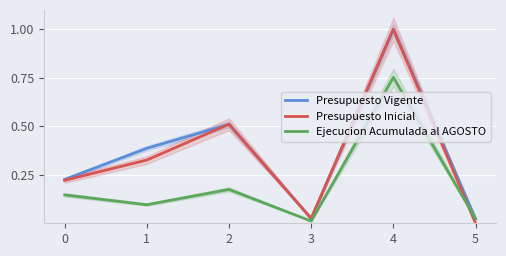

Between which two adjacent categories do Presupuesto Inicial and Presupuesto Vigente first intersect?

1 and 2